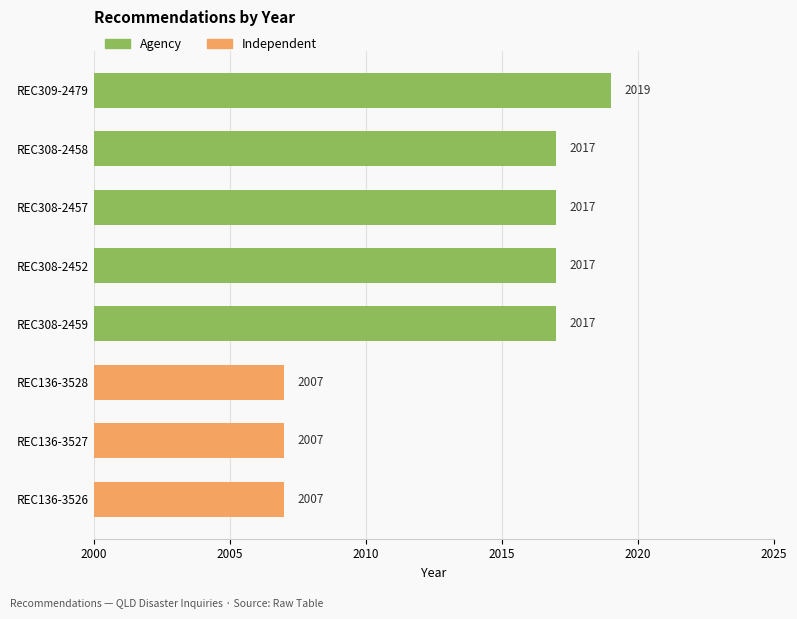

How many series are shown in this chart?

1